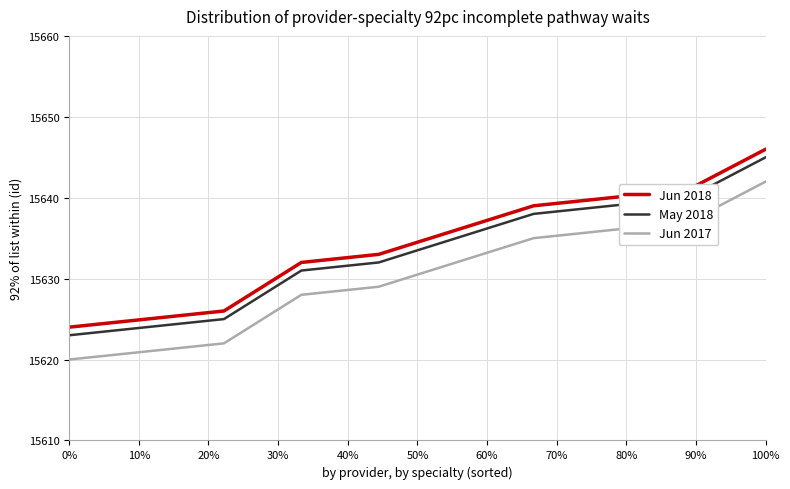

What is the difference between the maximum and minimum values in the Jun 2017 series?

22